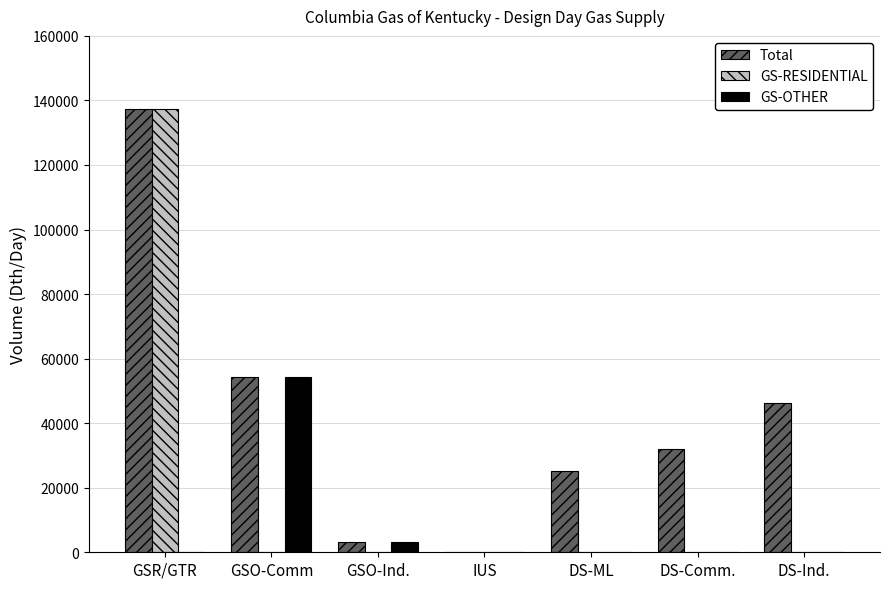

How many data points does each series have?

7